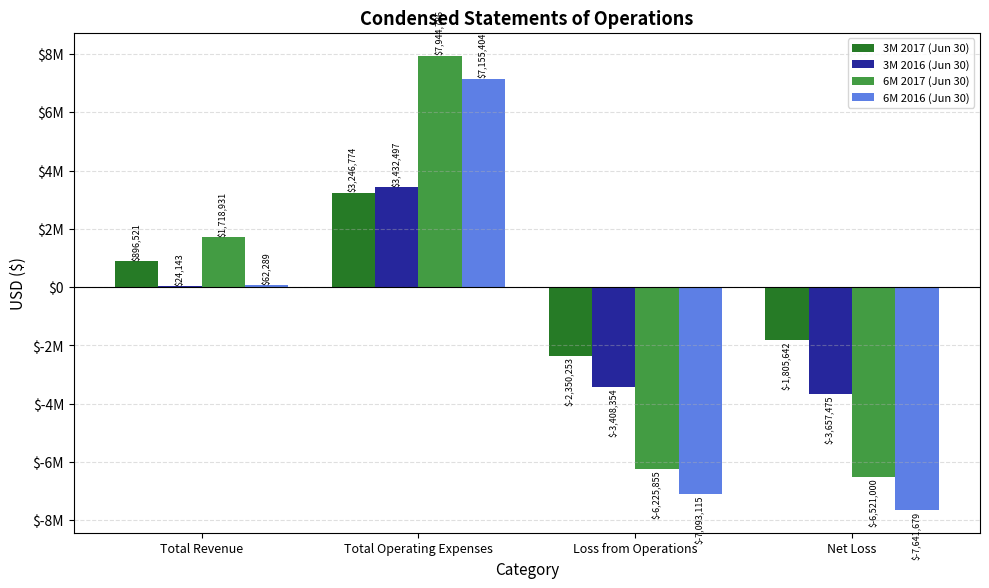

What are all the series names shown in the legend?

3M 2017 (Jun 30), 3M 2016 (Jun 30), 6M 2017 (Jun 30), 6M 2016 (Jun 30)